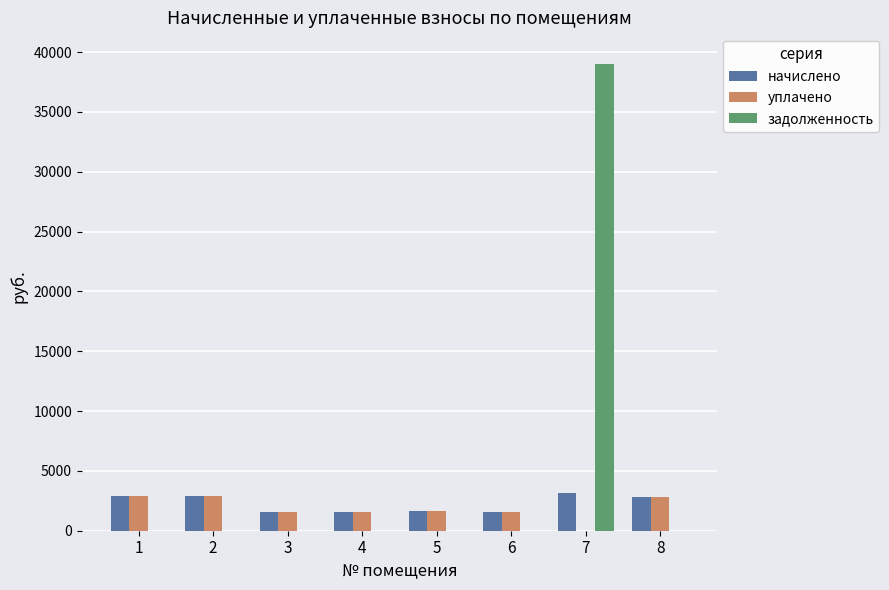

How many series are shown in this chart?

3